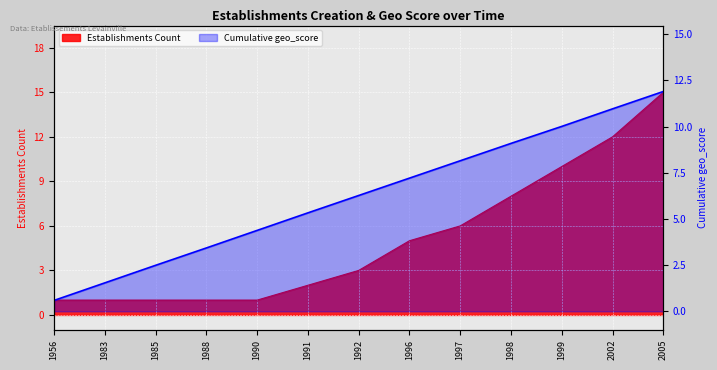

At how many categories does at least one series exceed 0?

13